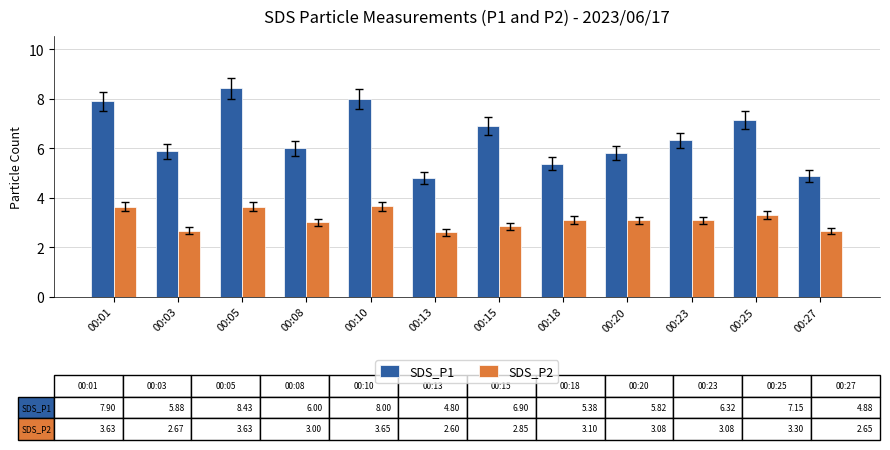

Between 00:15 and 00:25, which series saw the biggest shift?

SDS_P2